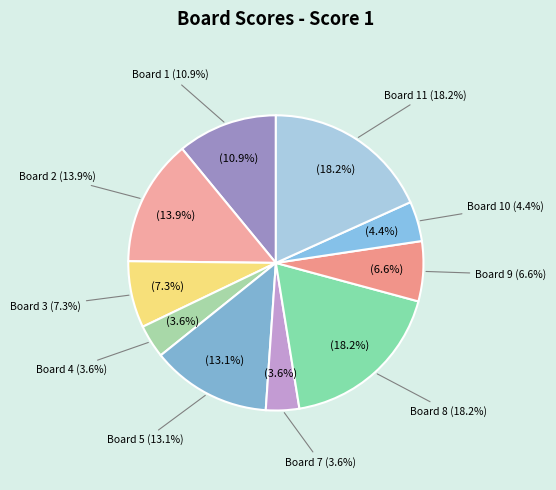

True or false: Board 2 accounts for 14% of the total.

True